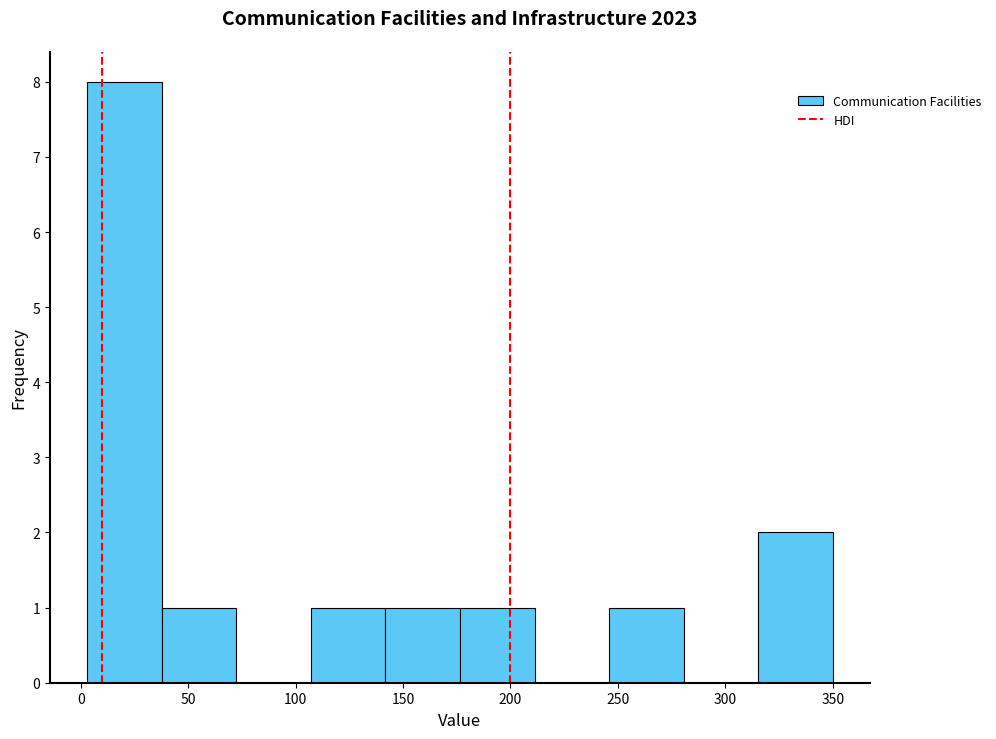

Reading left to right, list every bar in this chart as the range it spans on the x-axis followed by its height. Neither the bar edges nor the heights are printed on the chart, so give them approximately, as read against the axes.

5 to 40: 8
40 to 70: 1
70 to 105: 0
105 to 140: 1
140 to 175: 1
175 to 210: 1
210 to 245: 0
245 to 280: 1
280 to 315: 0
315 to 350: 2